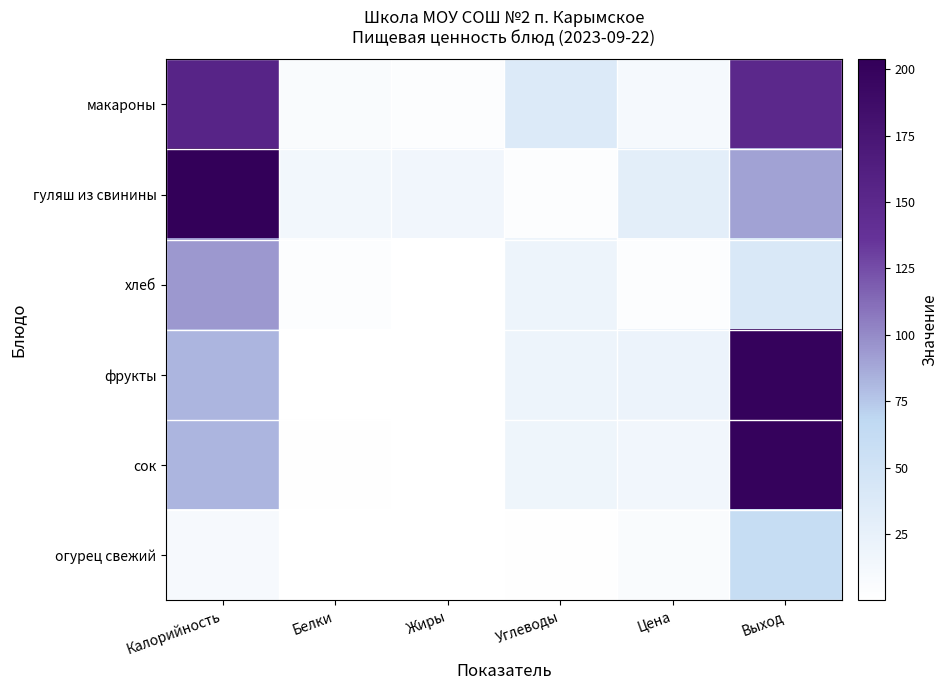

How many distinct data groups are displayed?

6